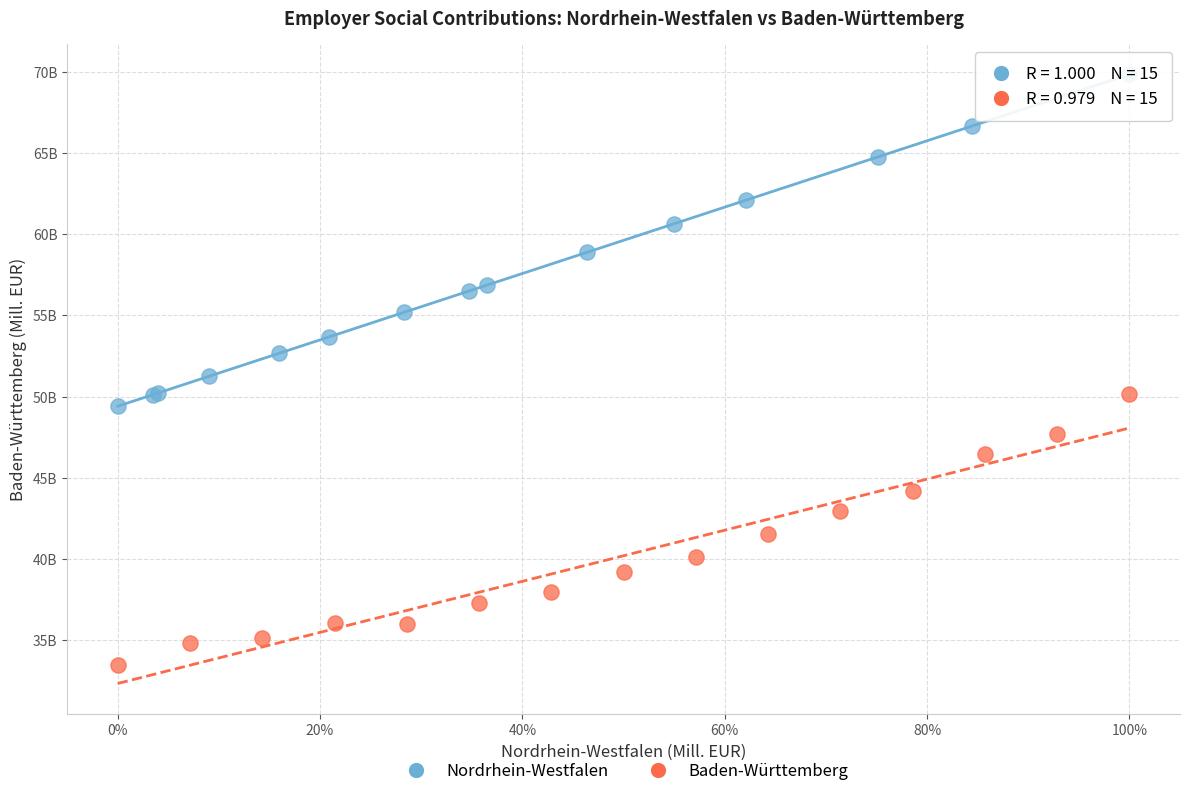

Which series reaches the maximum Y coordinate?

Nordrhein-Westfalen